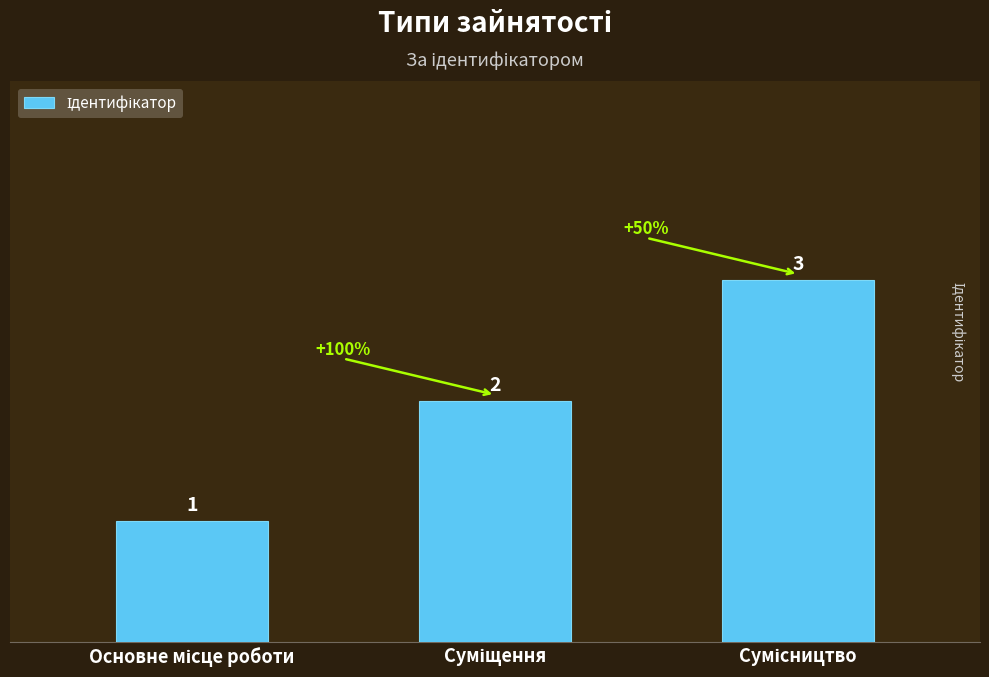

Count the number of data series in this chart.

1